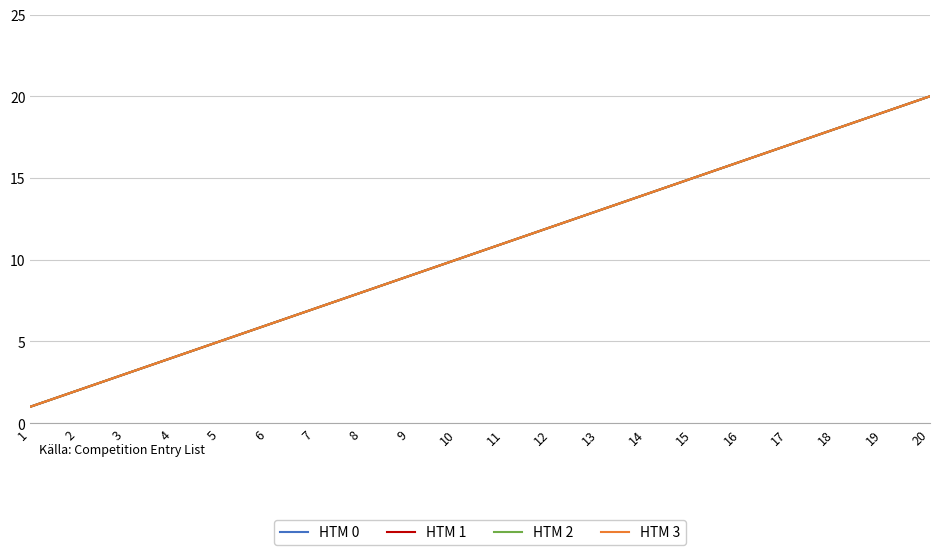

Between 3 and 7, which series saw the biggest shift?

HTM 0